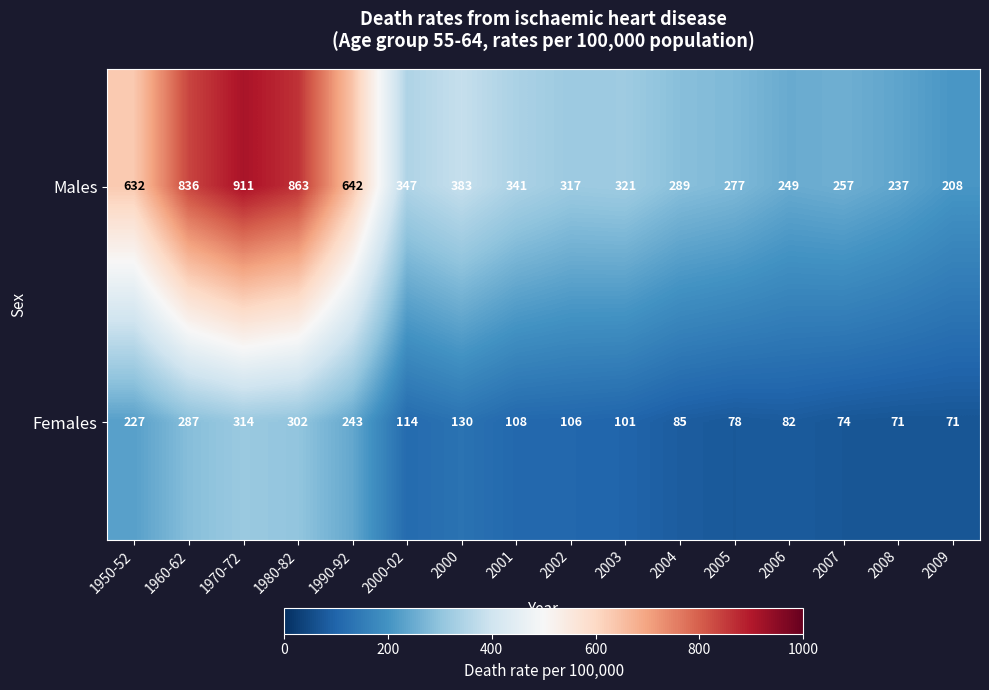

What is the difference between the Females values at 2002 and 1960-62?

181